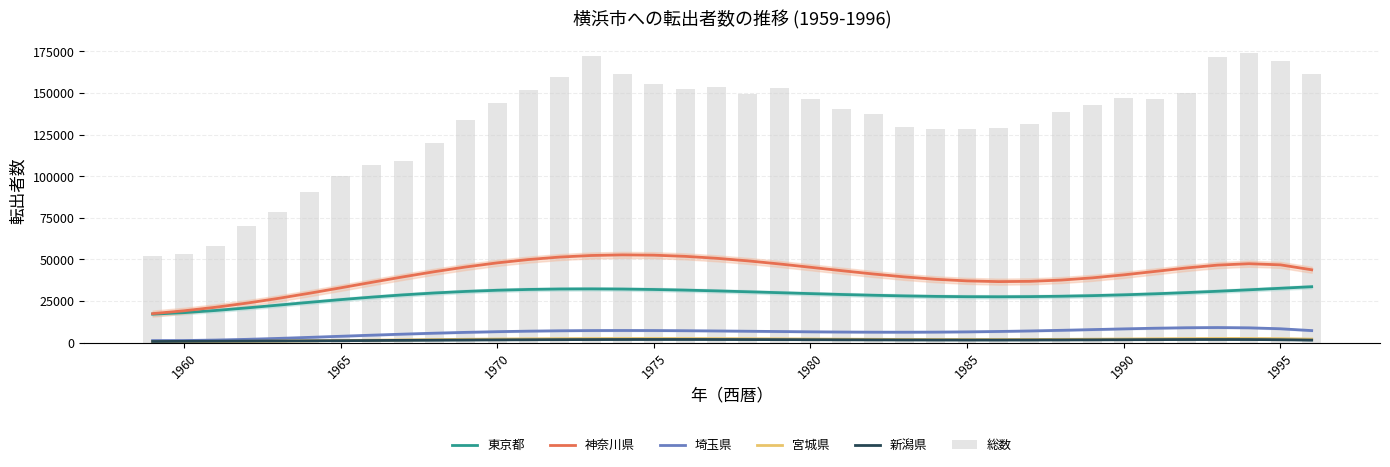

What is the sum of all 埼玉県 values?

233974.0